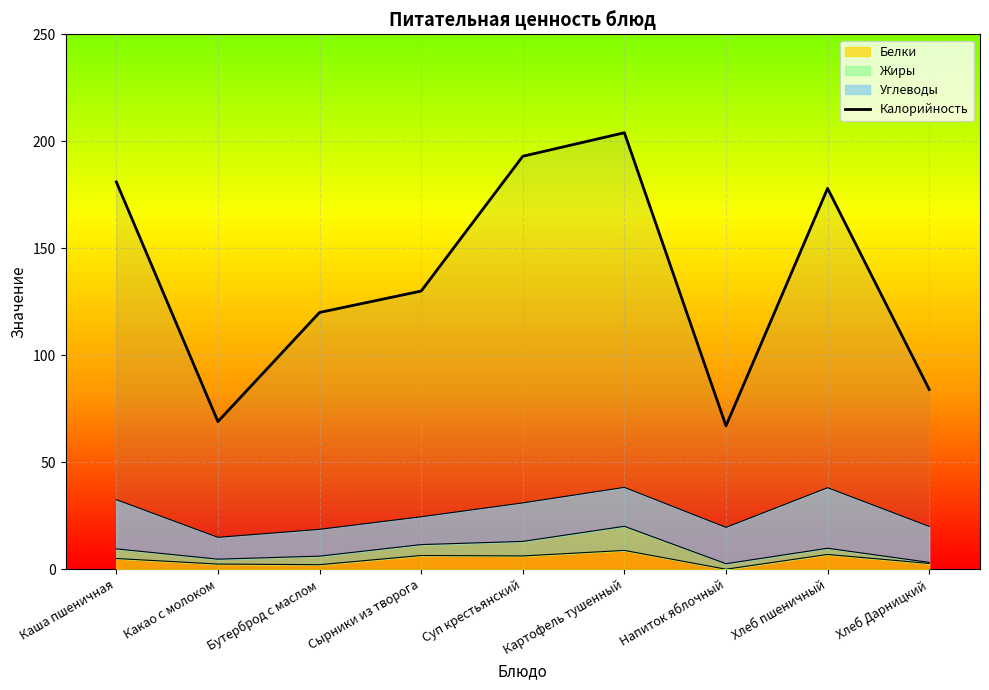

What is the label of the 9th point from the right?

Каша пшеничная